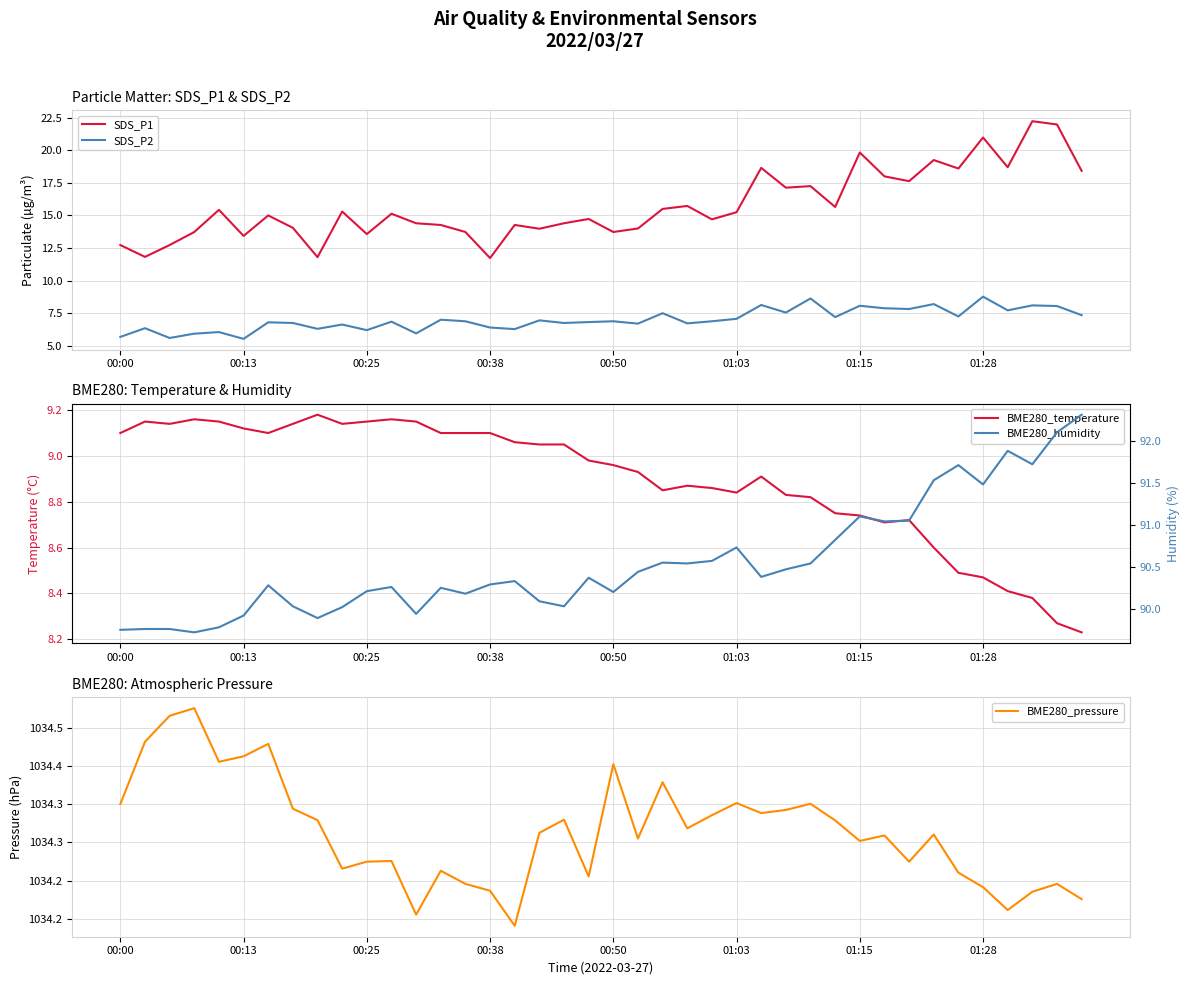

What is the total value across all series at 22?

1156.8